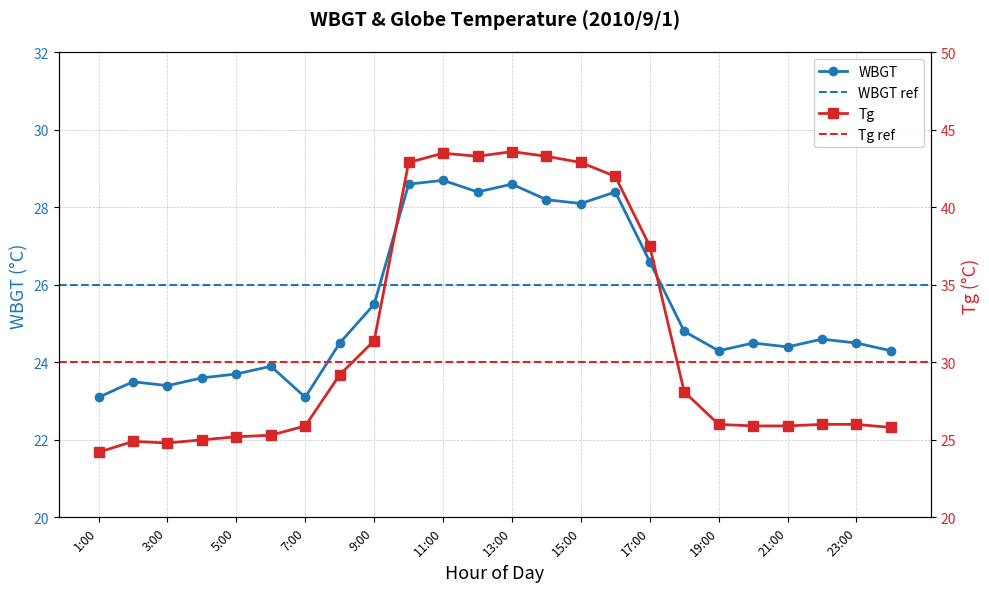

The value of Tg at 12:00 is 43.3. True or false?

True